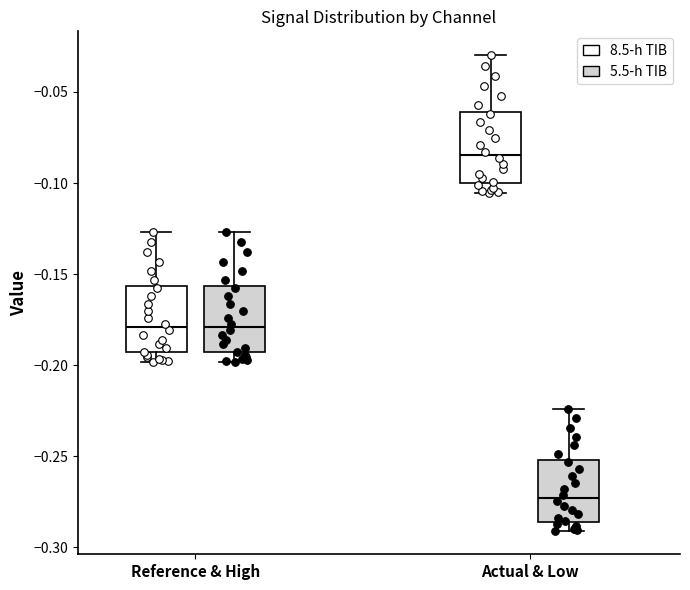

Reading left to right, read every box against the y-axis: the position of its median line, the range the box covers, and the ends of its whiskers. The values are not printed on the chart, so give them approximately, as read against the axis.

Reference & High (8.5-h TIB): median -0.180, box -0.195 to -0.155, whiskers -0.200 to -0.125
Reference & High (5.5-h TIB): median -0.180, box -0.195 to -0.155, whiskers -0.200 to -0.125
Actual & Low (8.5-h TIB): median -0.085, box -0.100 to -0.060, whiskers -0.105 to -0.030
Actual & Low (5.5-h TIB): median -0.275, box -0.285 to -0.250, whiskers -0.290 to -0.225